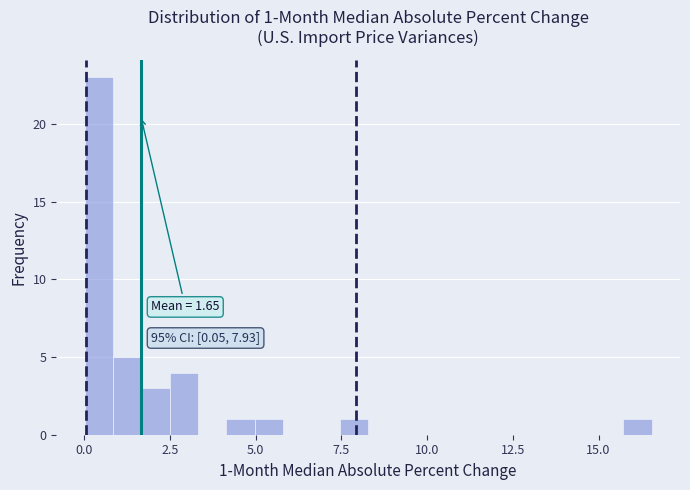

Read against the x-axis, roughly where is the centre of the tallest bar?

0.5